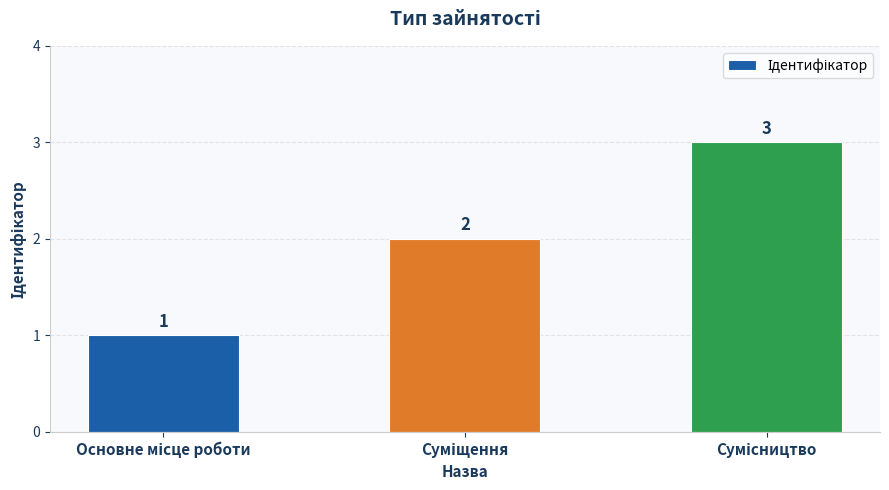

What is the sum of all values?

6